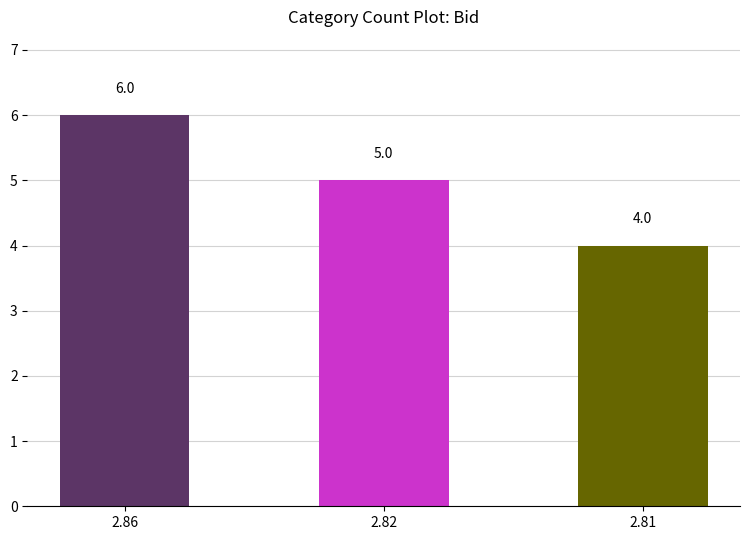

What is the average value?

5